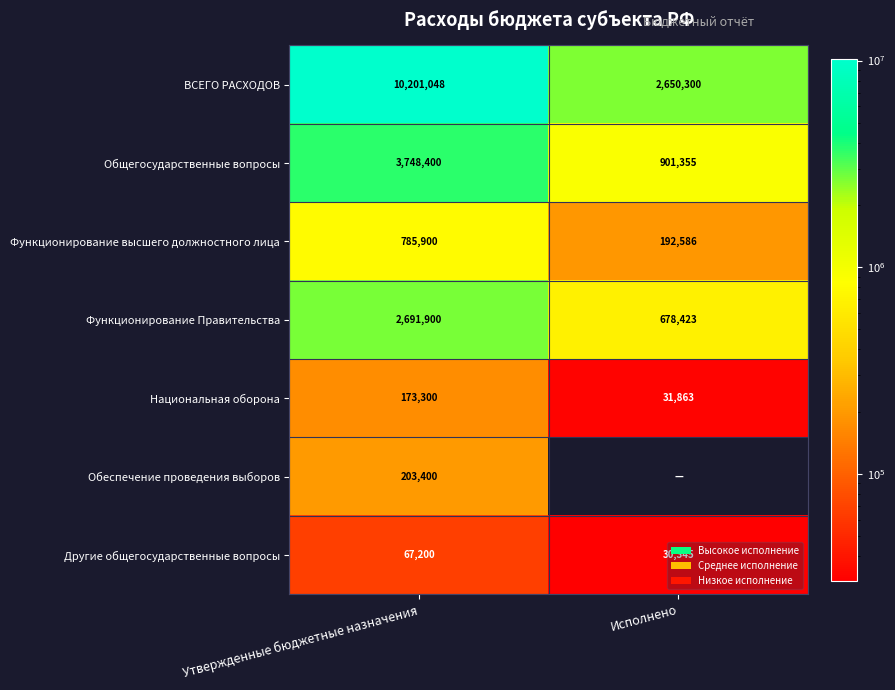

Between Утвержденные бюджетные назначения and Исполнено, which is larger?

Утвержденные бюджетные назначения